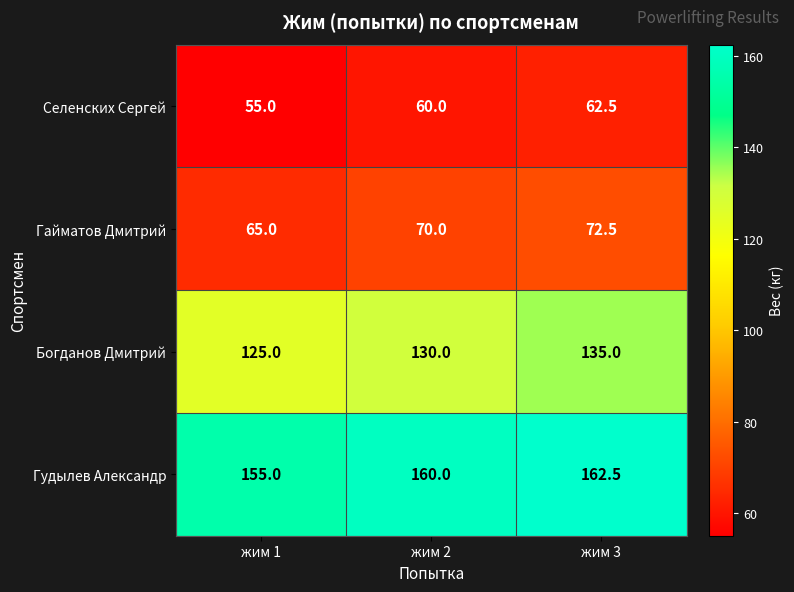

At which category is the sum across all series the highest?

жим 3